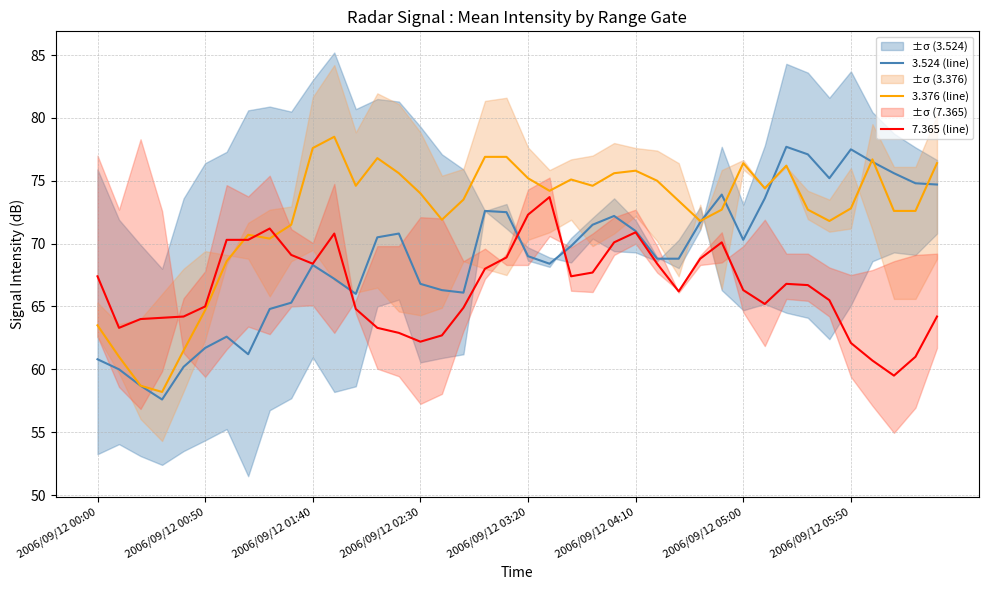

True or false: 3.376 (line) and 3.524 (line) intersect in this chart.

True